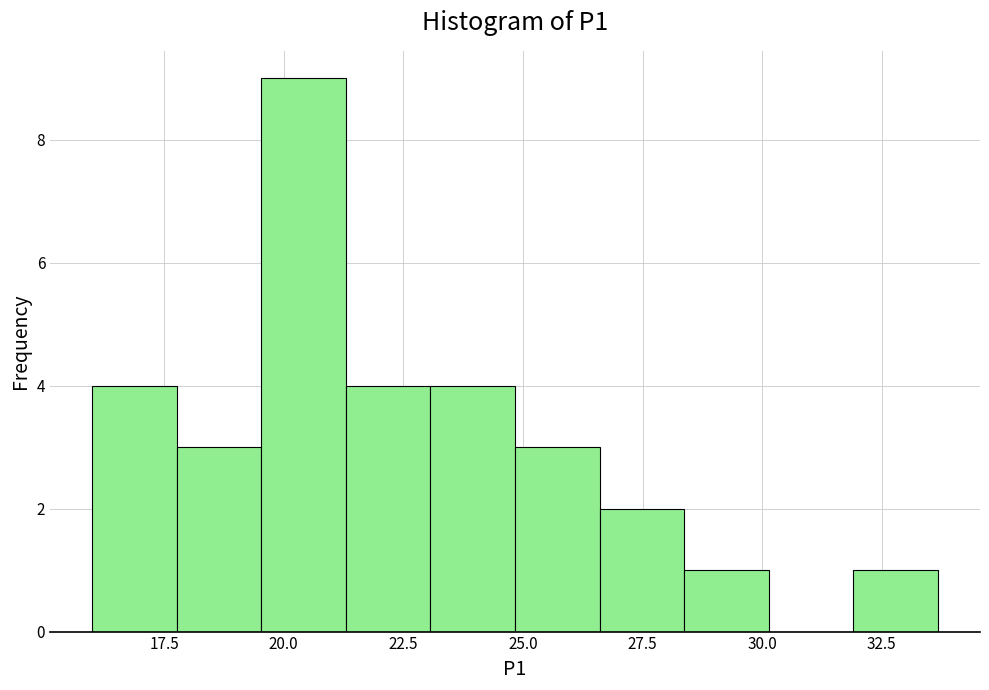

Read against the x-axis, roughly where is the centre of the tallest bar?

20.5